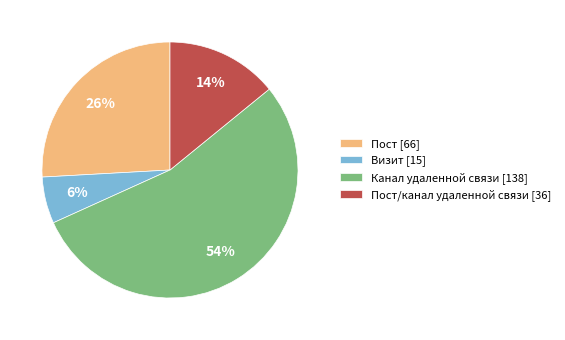

Between Пост [66] and Визит [15], which is larger?

Пост [66]